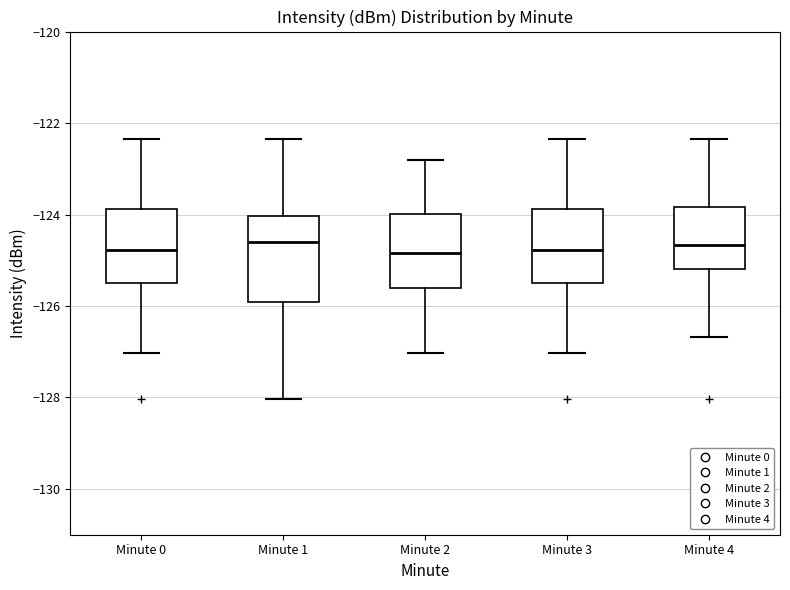

Where does the upper whisker of the box for Minute 0 end on the y-axis? The values are not printed on the chart, so give them approximately, as read against the axis.

-122.4